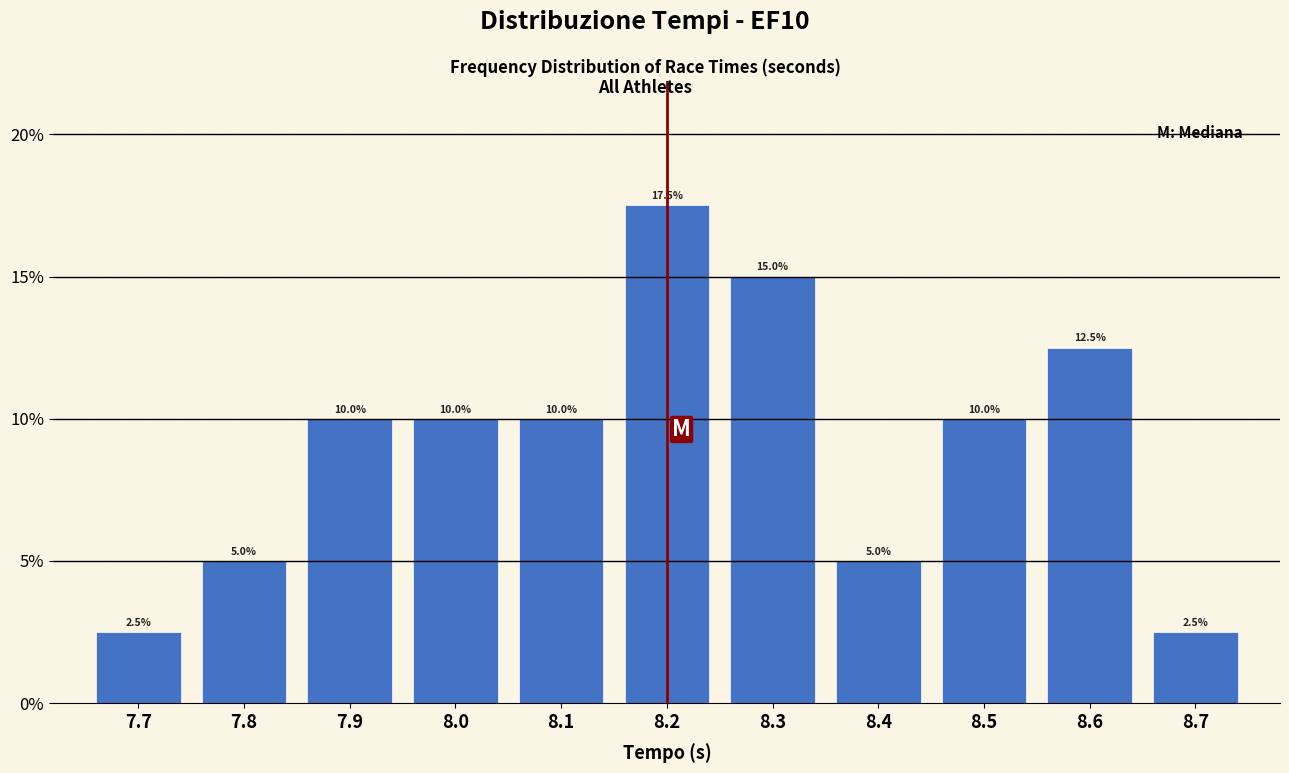

Reading left to right, what are all the values shown in this chart?

2.5	5.0	10.0	10.0	10.0	17.5	15.0	5.0	10.0	12.5	2.5